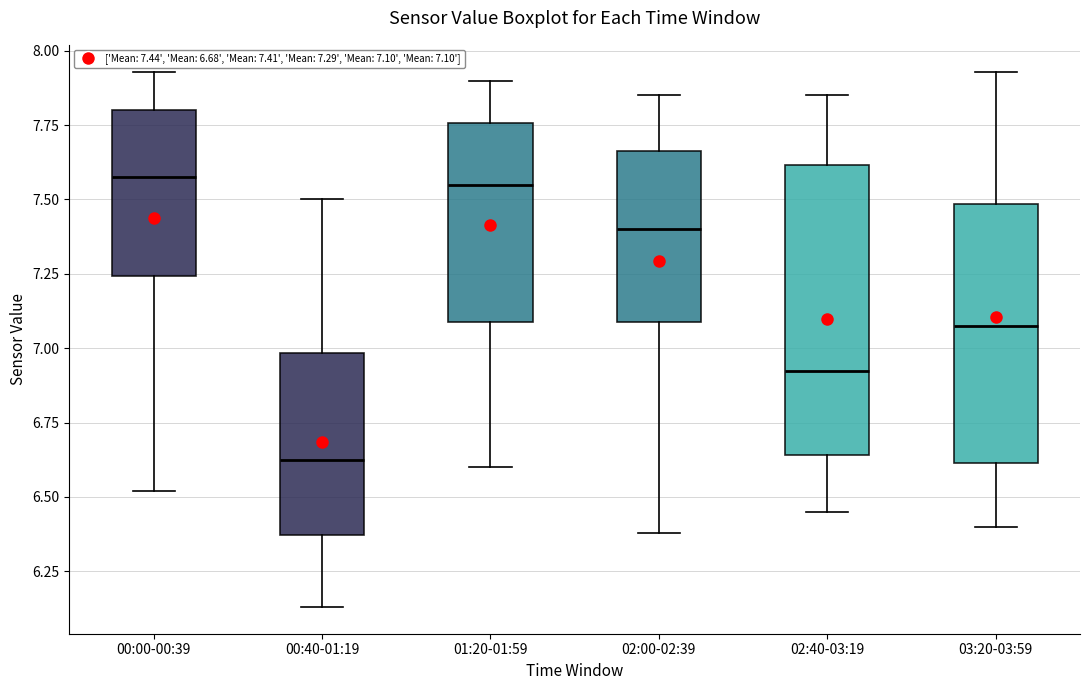

Reading left to right, transcribe this box plot: for each box, give where its median line is, the range the box spans, and where its two whiskers end, as read against the y-axis. The values are not printed on the chart, so give them approximately, as read against the axis.

00:00-00:39: median 7.60, box 7.25 to 7.80, whiskers 6.50 to 7.95
00:40-01:19: median 6.65, box 6.35 to 7.00, whiskers 6.15 to 7.50
01:20-01:59: median 7.55, box 7.10 to 7.75, whiskers 6.60 to 7.90
02:00-02:39: median 7.40, box 7.10 to 7.65, whiskers 6.40 to 7.85
02:40-03:19: median 6.95, box 6.65 to 7.60, whiskers 6.45 to 7.85
03:20-03:59: median 7.10, box 6.60 to 7.50, whiskers 6.40 to 7.95